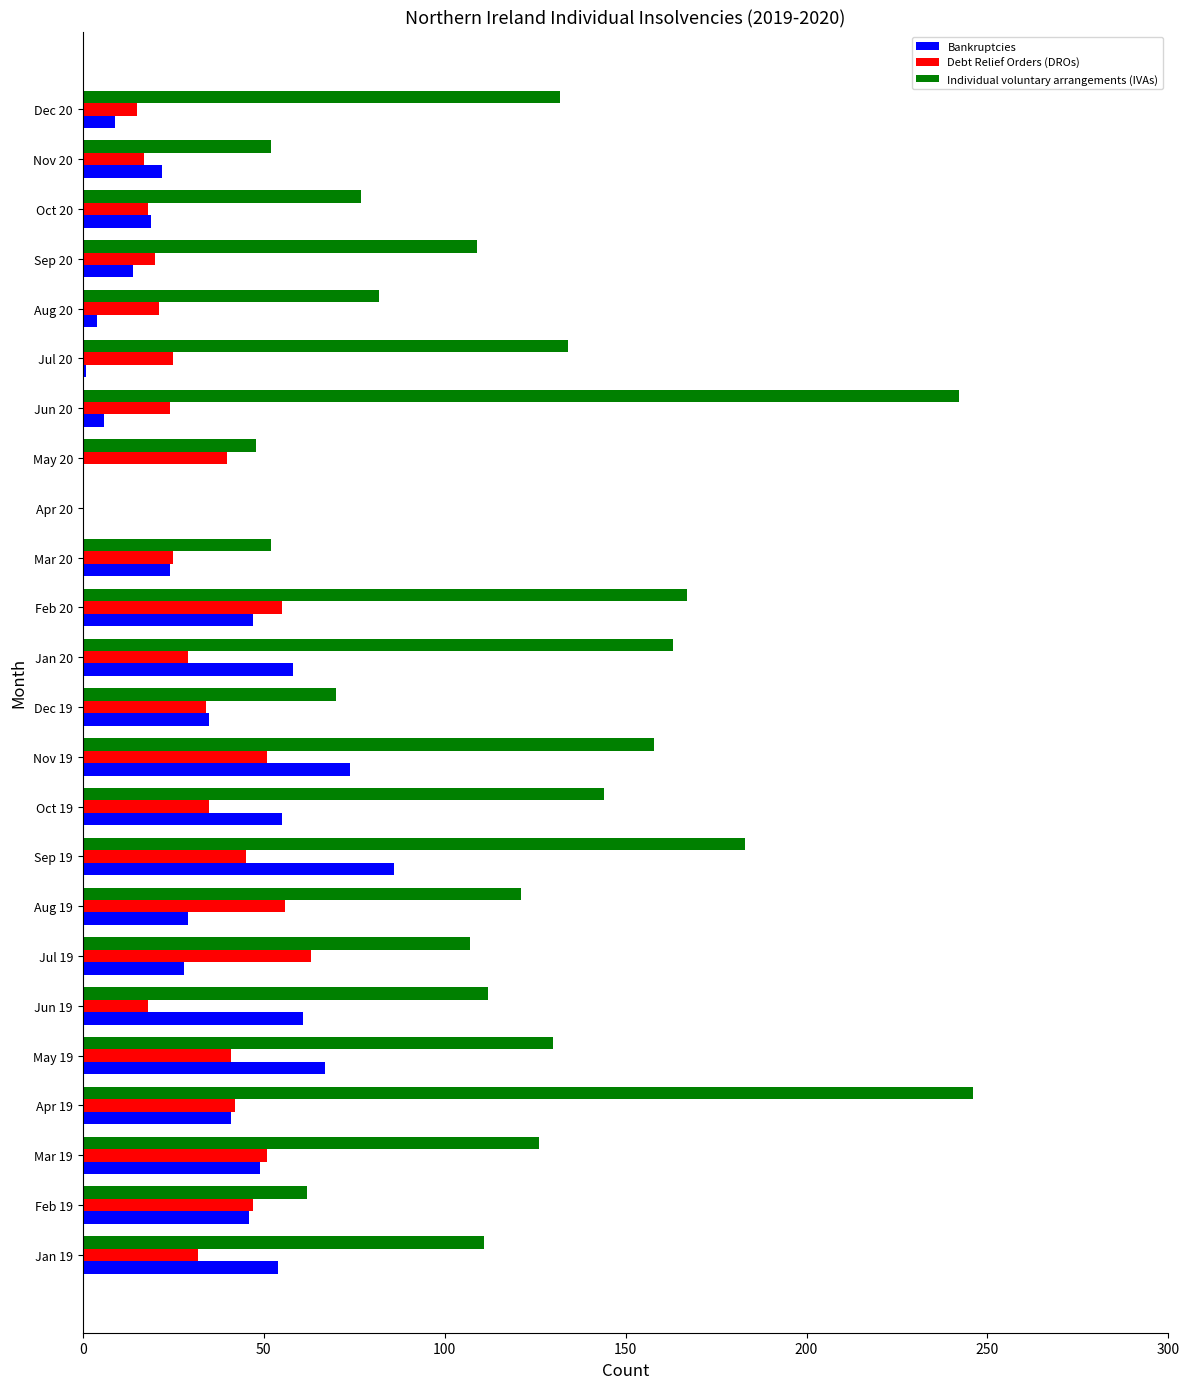

Which series has the widest spread of values?

Individual voluntary arrangements (IVAs)